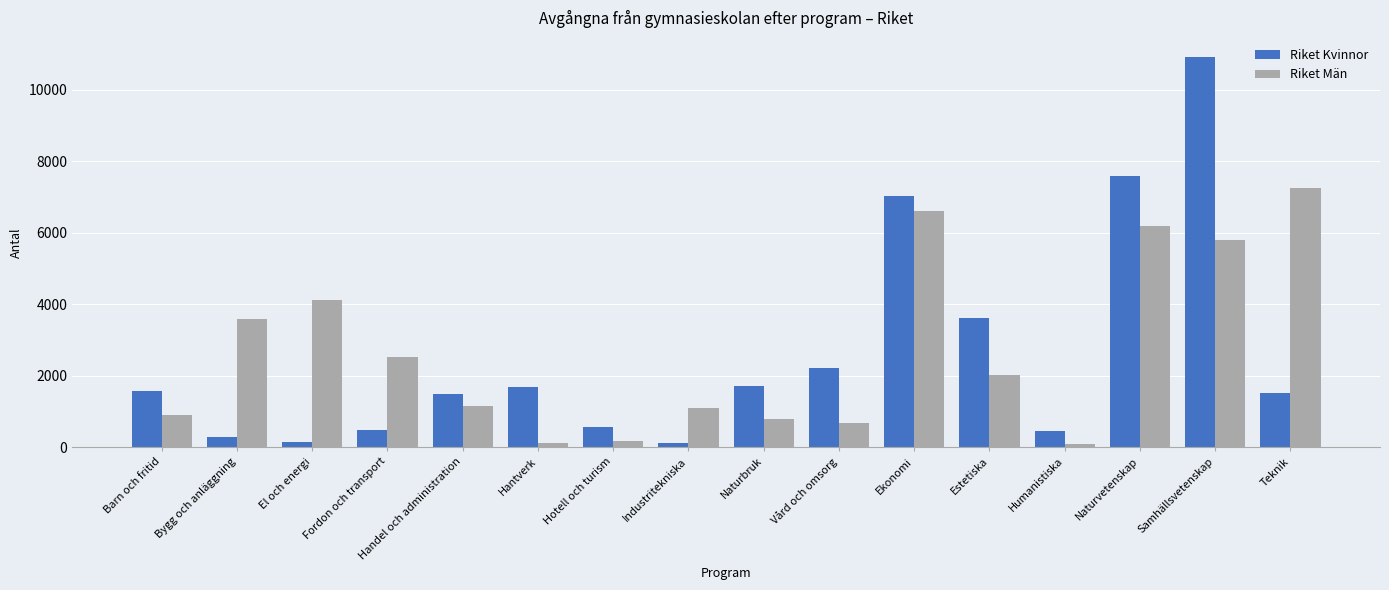

How many groups of bars are there?

16